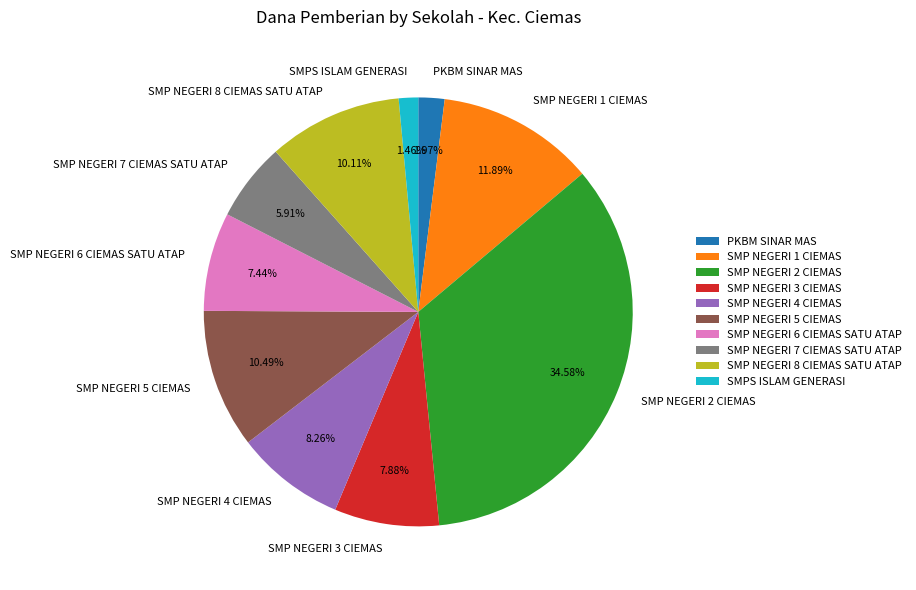

What is the largest slice in the pie chart?

SMP NEGERI 2 CIEMAS